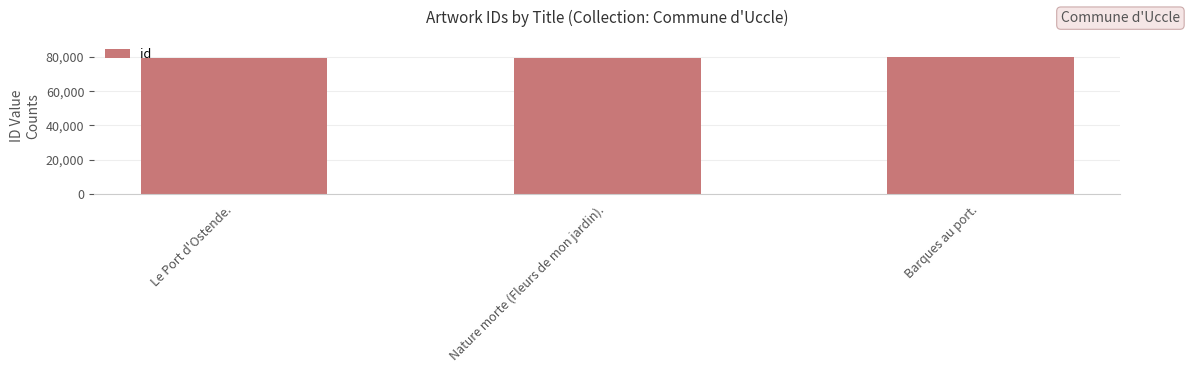

How many data points are less than 79109?

1